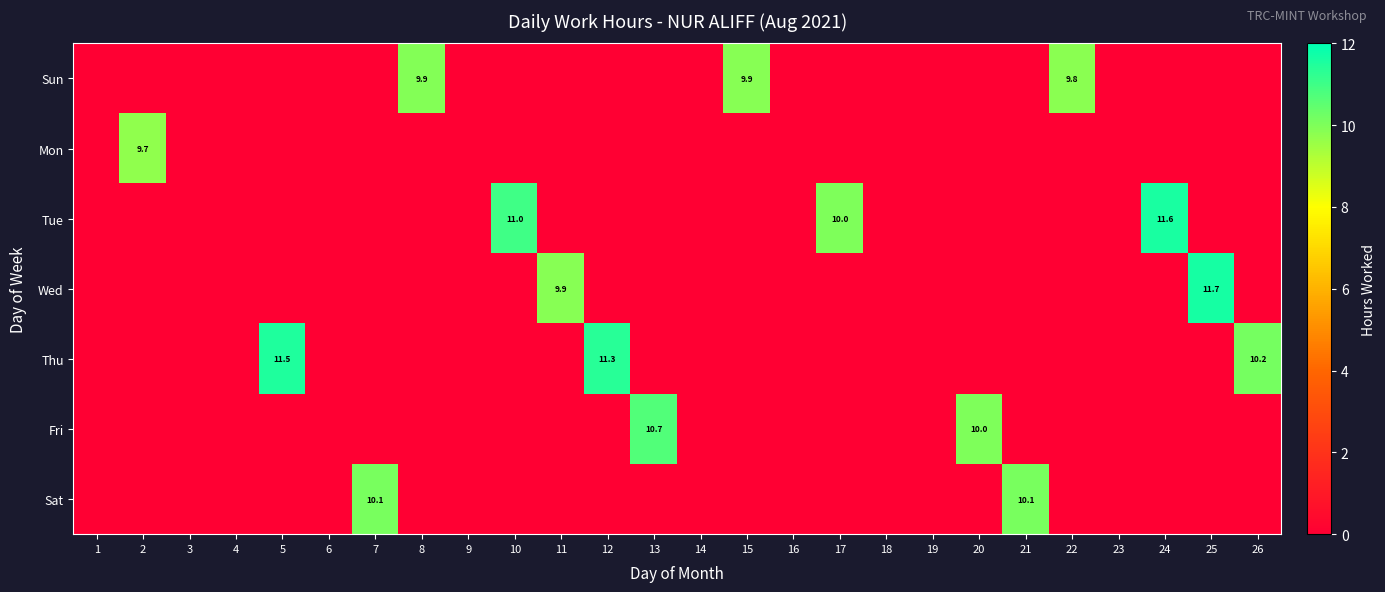

Count the number of data series in this chart.

7